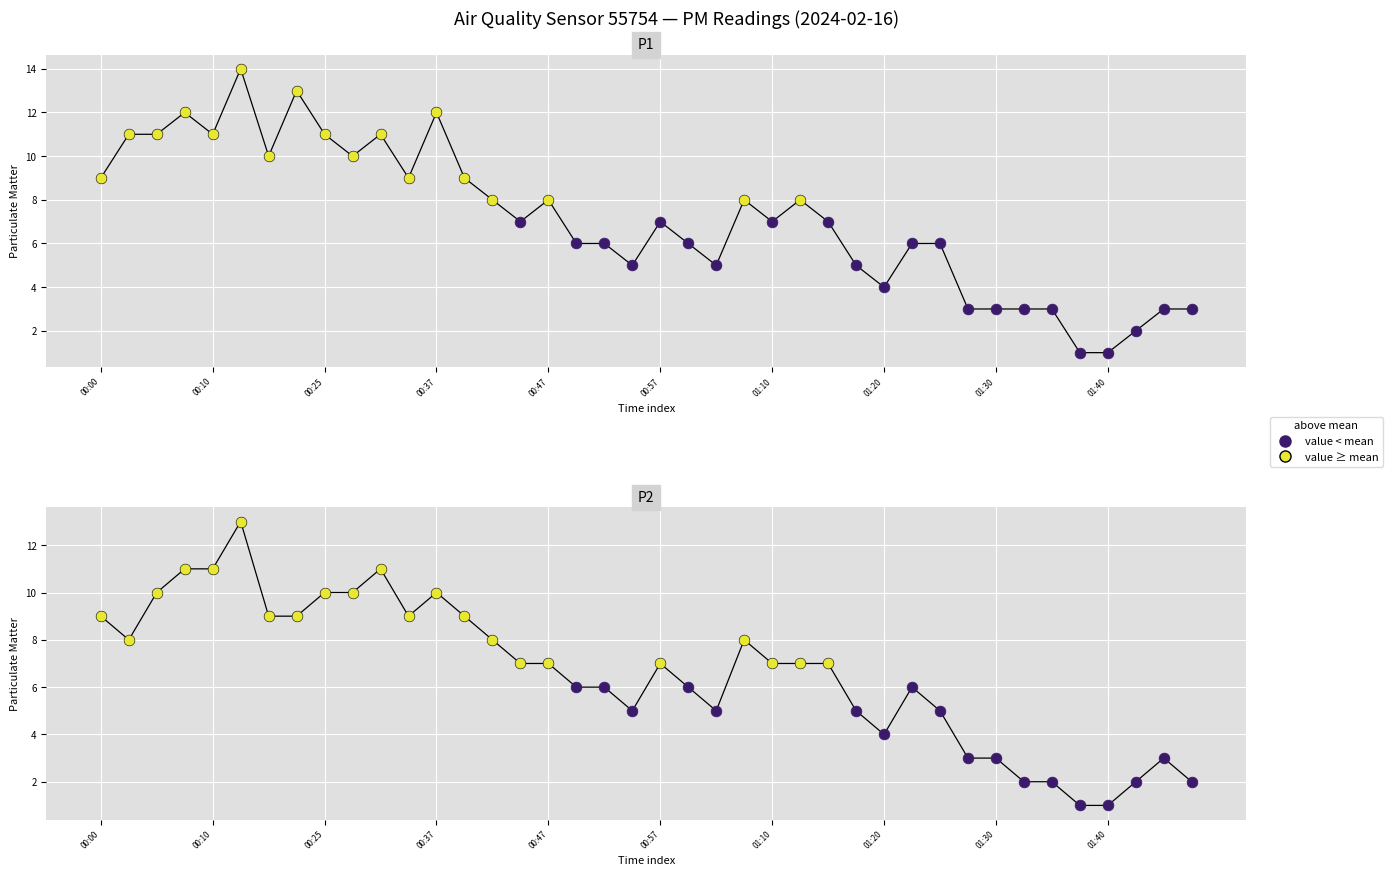

At which category is the sum across all series the highest?

00:12